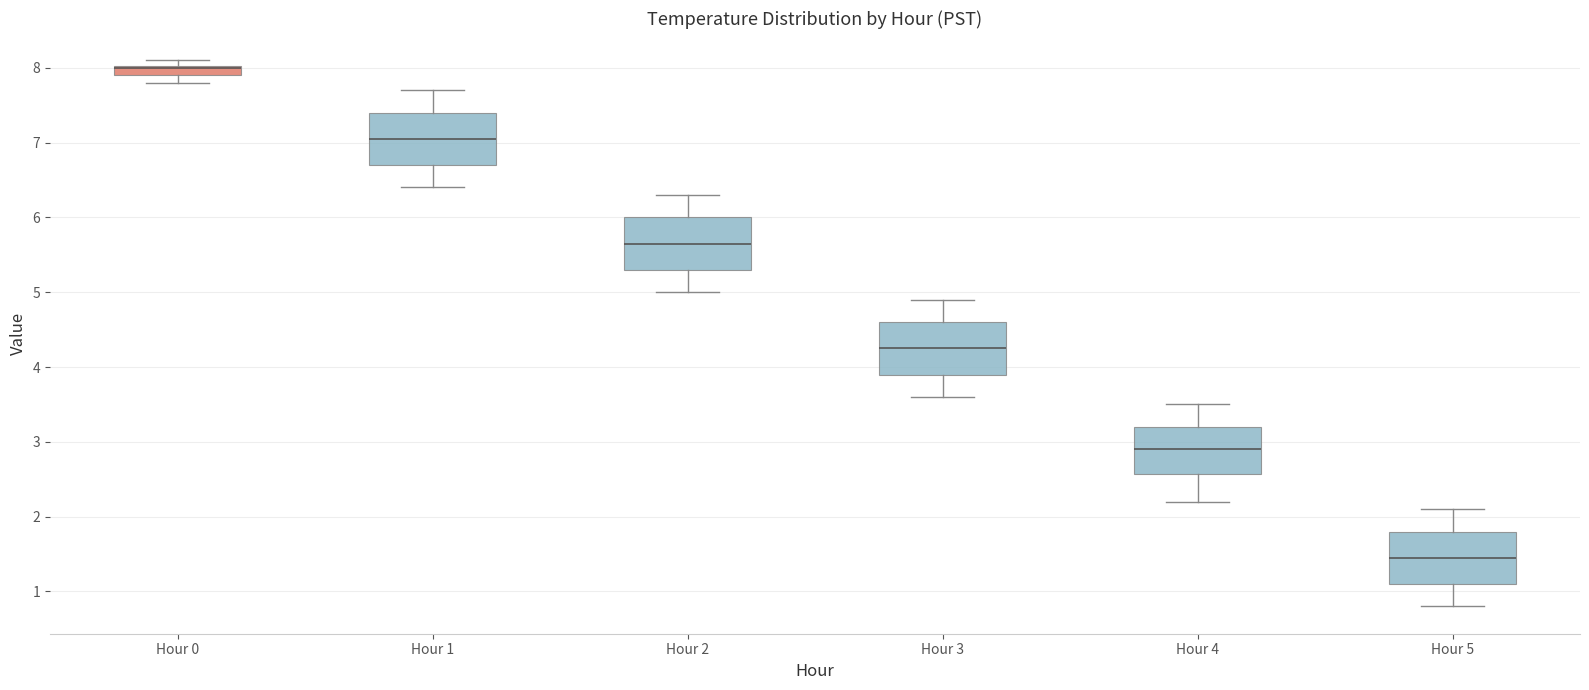

Where is the upper edge of the box for Hour 0 on the y-axis? The values are not printed on the chart, so give them approximately, as read against the axis.

8.0